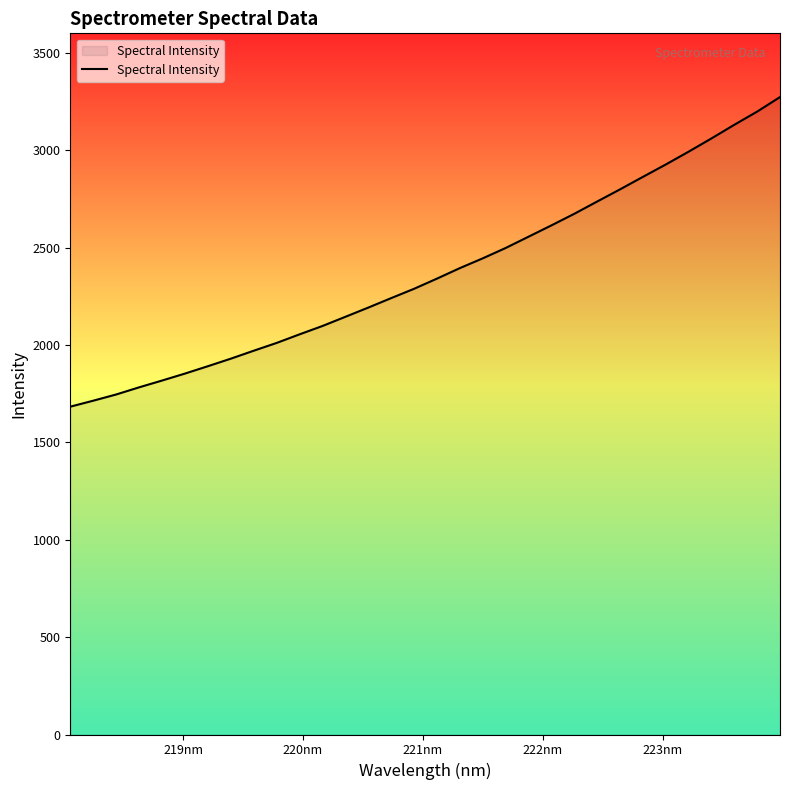

What is the smallest value displayed?

1683.7